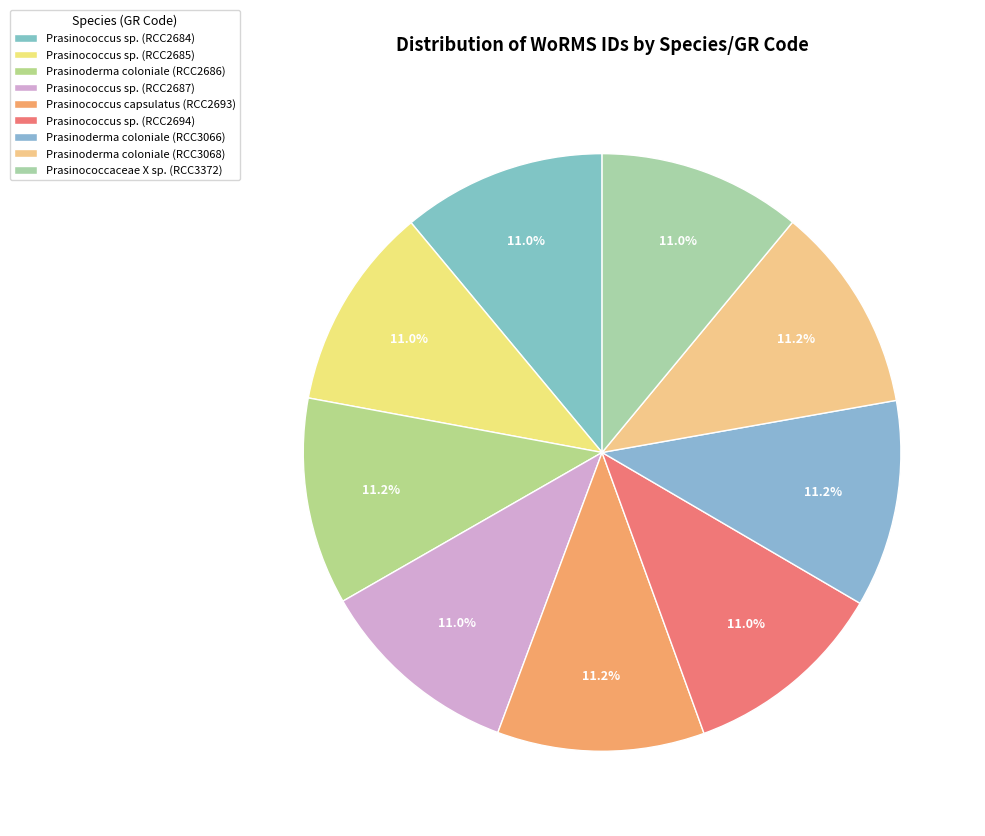

How many slices are in this pie chart?

9